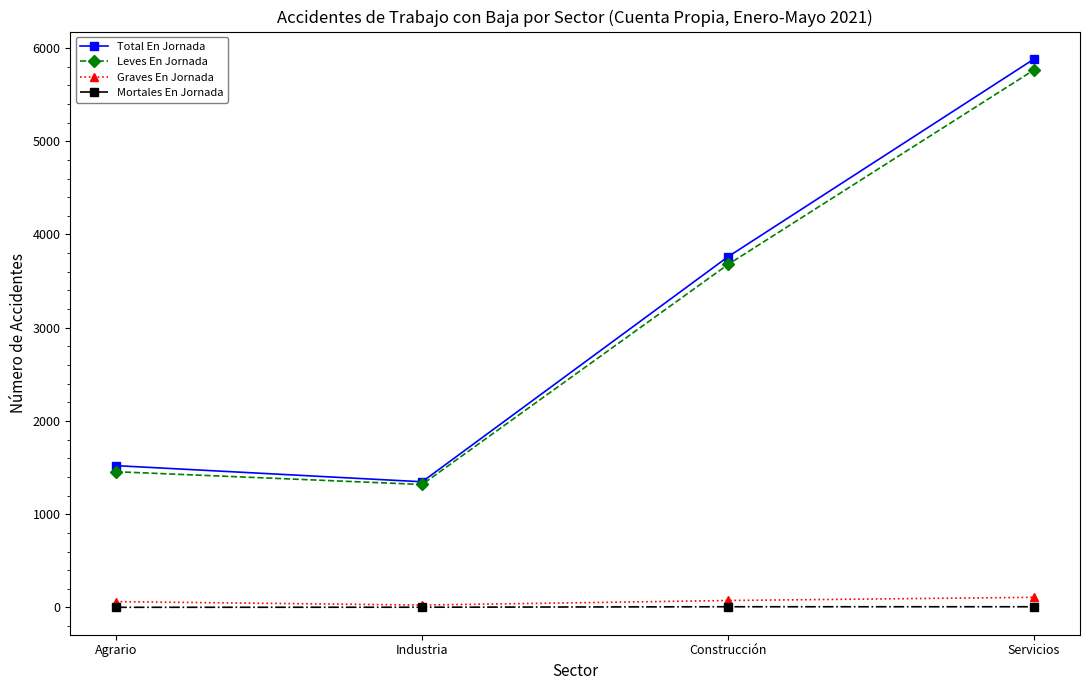

True or false: Mortales En Jornada has a value of 2 at Agrario.

True